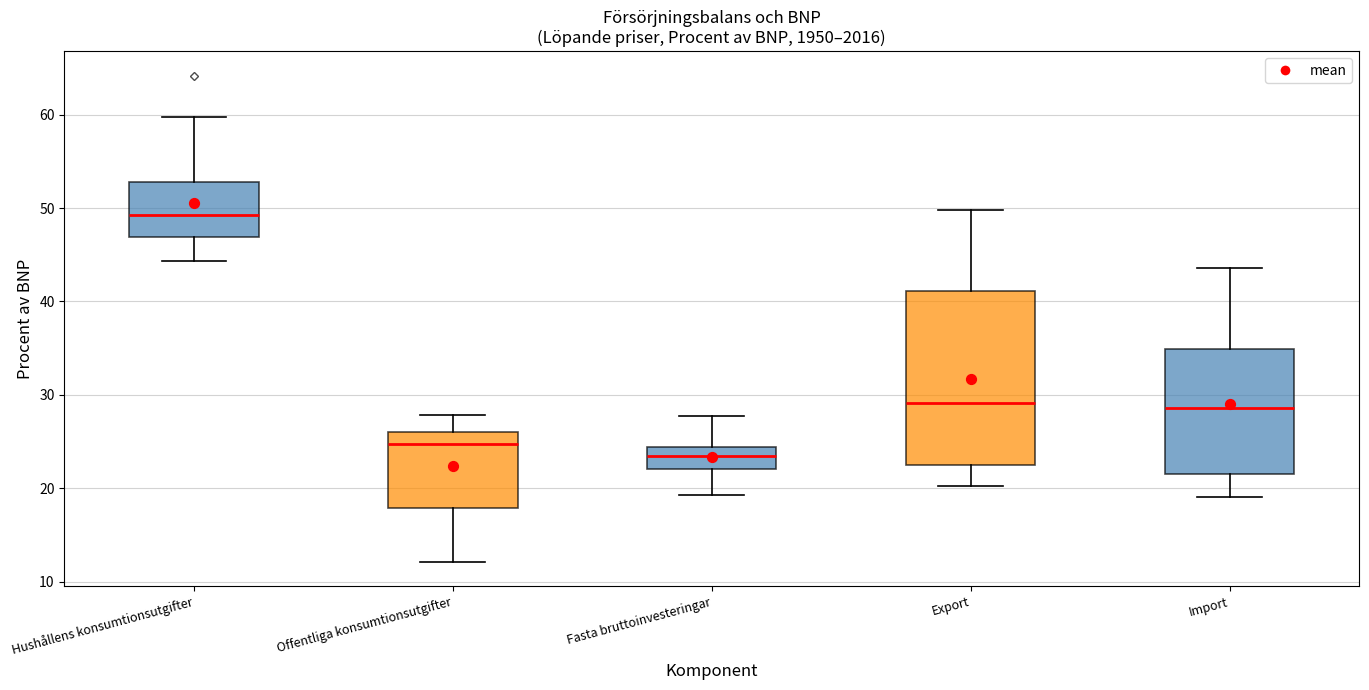

Reading left to right, transcribe this box plot: for each box, give where its median line is, the range the box spans, and where its two whiskers end, as read against the y-axis. The values are not printed on the chart, so give them approximately, as read against the axis.

Hushållens konsumtionsutgifter: median 49, box 47 to 53, whiskers 44 to 60
Offentliga konsumtionsutgifter: median 25, box 18 to 26, whiskers 12 to 28
Fasta bruttoinvesteringar: median 23, box 22 to 24, whiskers 19 to 28
Export: median 29, box 23 to 41, whiskers 20 to 50
Import: median 29, box 22 to 35, whiskers 19 to 44